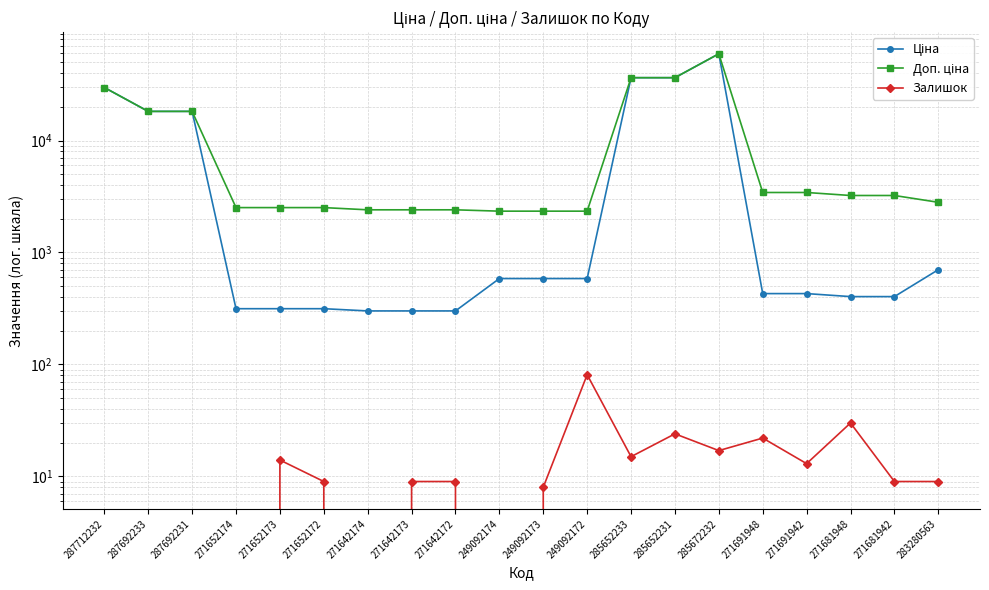

Is this an area chart (filled region under the line)?

No